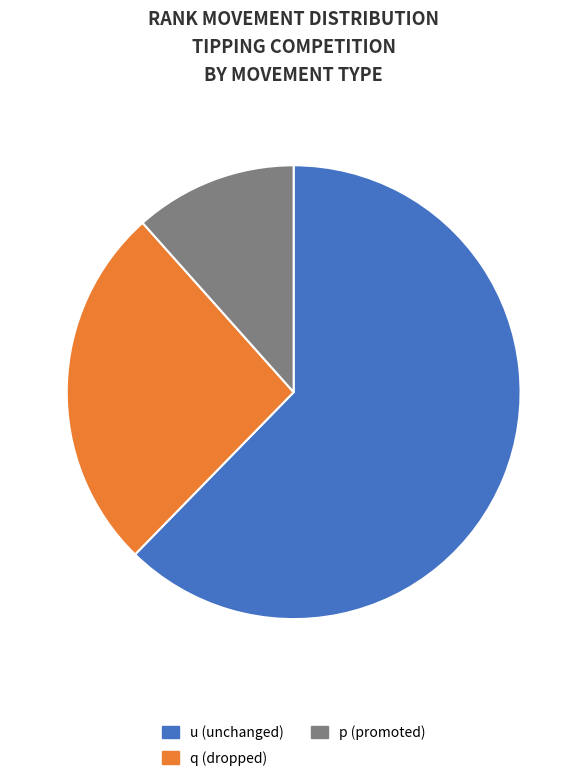

What is the ratio of the value at u (unchanged) to the value at q (dropped)?

2.4